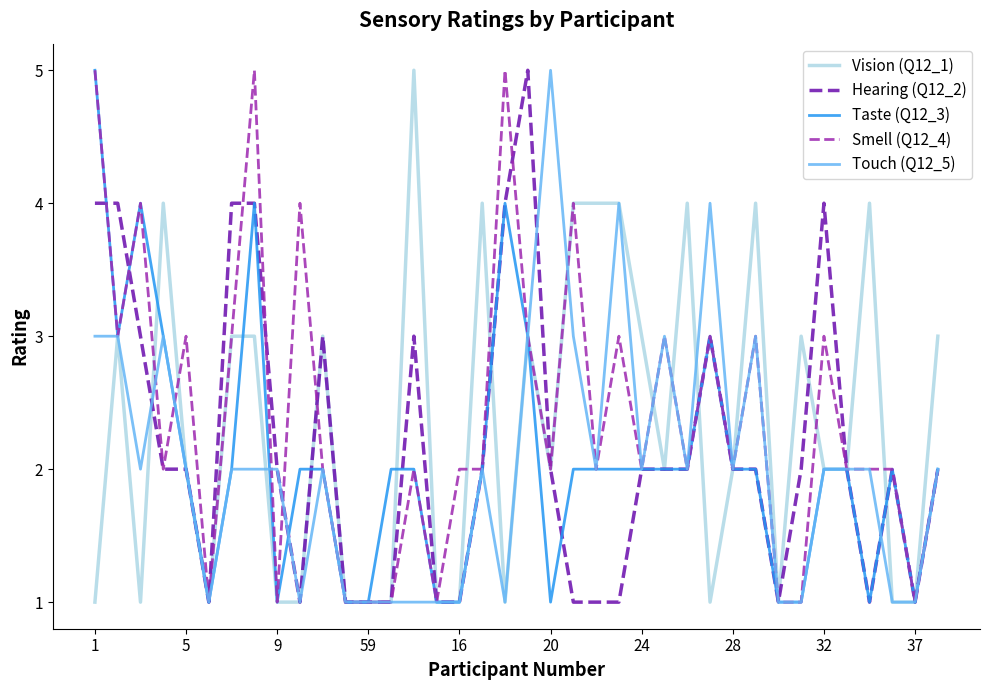

What is the greatest value displayed?

5